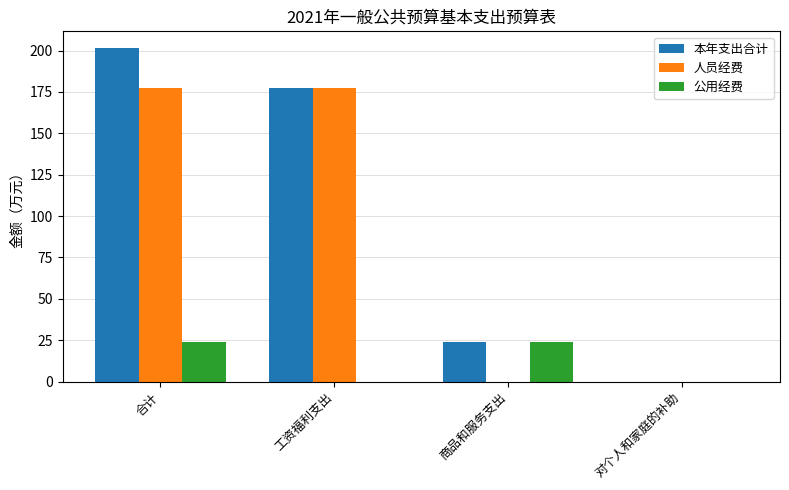

Is it true that 公用经费 equals 0.0 at 工资福利支出?

True